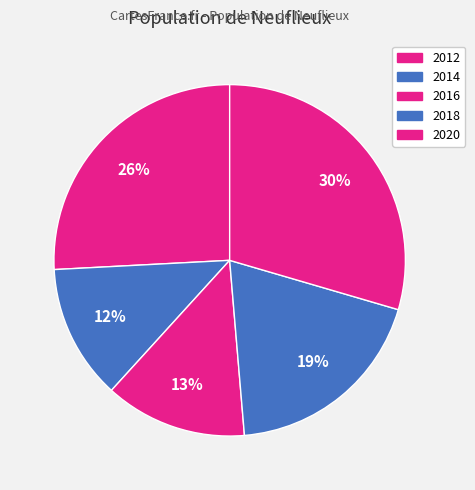

How much of the chart is everything except 2012?

74.2%